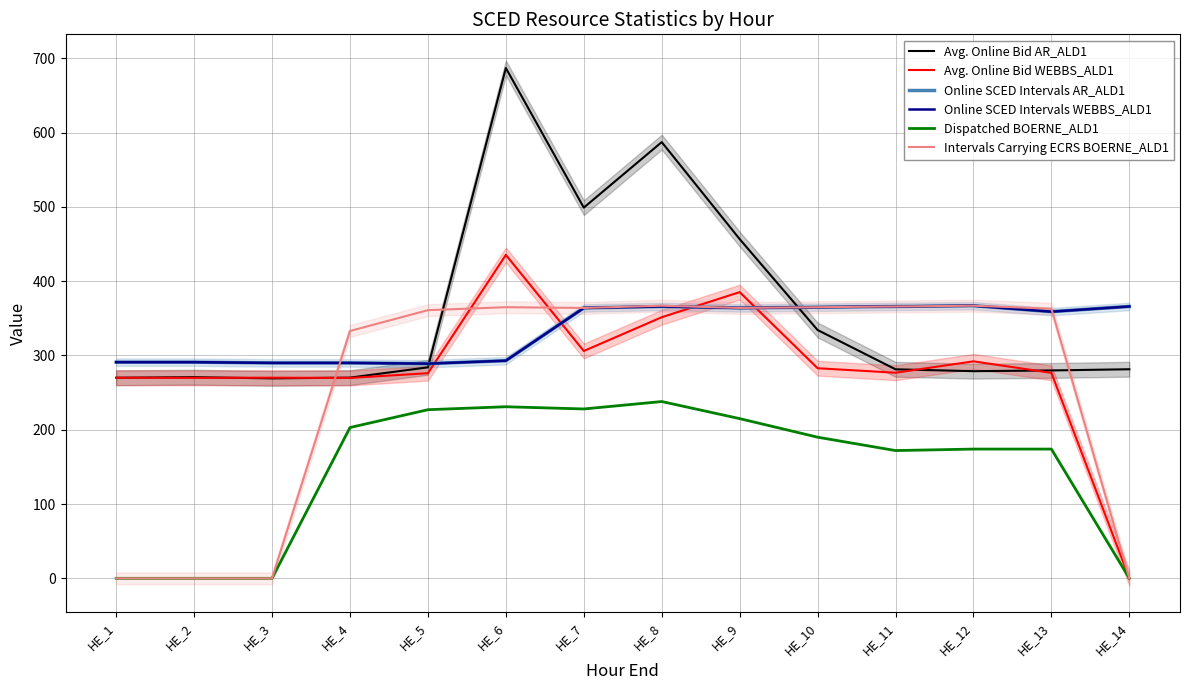

Reading right to left, extract all data points from this chart.

Avg. Online Bid AR_ALD1: HE_14=281.5	HE_13=279.9	HE_12=278.9	HE_11=281.4	HE_10=334.3	HE_9=456.7	HE_8=587.3	HE_7=499.1	HE_6=687.0	HE_5=284.0	HE_4=270.2	HE_3=269.2	HE_2=270.8	HE_1=270.0
Avg. Online Bid WEBBS_ALD1: HE_14=0.0	HE_13=276.6	HE_12=292.1	HE_11=276.8	HE_10=282.8	HE_9=385.3	HE_8=351.5	HE_7=306.0	HE_6=435.4	HE_5=276.1	HE_4=269.8	HE_3=270.1	HE_2=269.9	HE_1=270.0
Online SCED Intervals AR_ALD1: HE_14=366.0	HE_13=359.0	HE_12=367.0	HE_11=366.0	HE_10=365.0	HE_9=364.0	HE_8=366.0	HE_7=364.0	HE_6=293.0	HE_5=289.0	HE_4=290.0	HE_3=290.0	HE_2=291.0	HE_1=291.0
Online SCED Intervals WEBBS_ALD1: HE_14=366.0	HE_13=359.0	HE_12=367.0	HE_11=366.0	HE_10=365.0	HE_9=364.0	HE_8=366.0	HE_7=364.0	HE_6=293.0	HE_5=289.0	HE_4=290.0	HE_3=290.0	HE_2=291.0	HE_1=291.0
Dispatched BOERNE_ALD1: HE_14=0.0	HE_13=174.0	HE_12=174.0	HE_11=172.0	HE_10=190.0	HE_9=215.0	HE_8=238.0	HE_7=228.0	HE_6=231.0	HE_5=227.0	HE_4=203.0	HE_3=0.0	HE_2=0.0	HE_1=0.0
Intervals Carrying ECRS BOERNE_ALD1: HE_14=0.0	HE_13=363.0	HE_12=367.0	HE_11=366.0	HE_10=365.0	HE_9=364.0	HE_8=367.0	HE_7=364.0	HE_6=365.0	HE_5=361.0	HE_4=333.0	HE_3=0.0	HE_2=0.0	HE_1=0.0